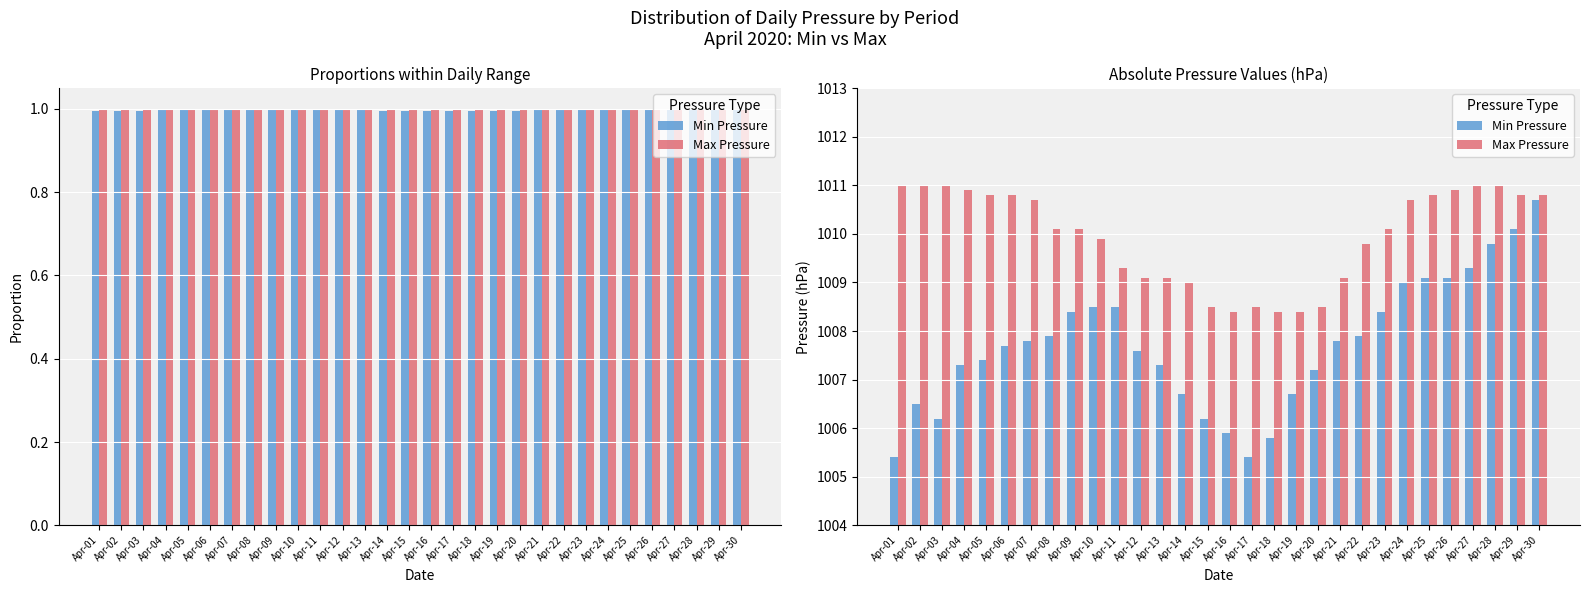

What is the difference between the Min Pressure values at Apr-22 and Apr-16?

2.0